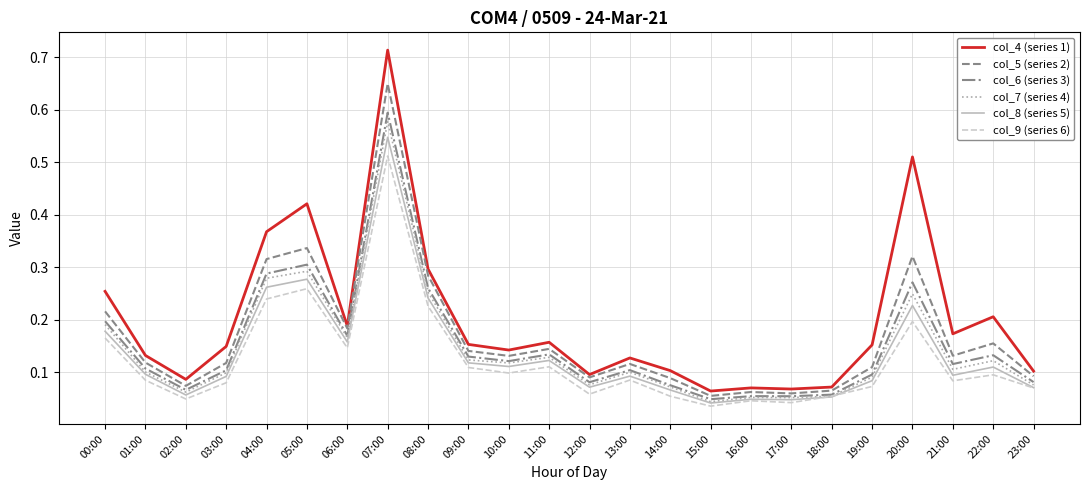

What is the total value across all series at 22:00?

0.8